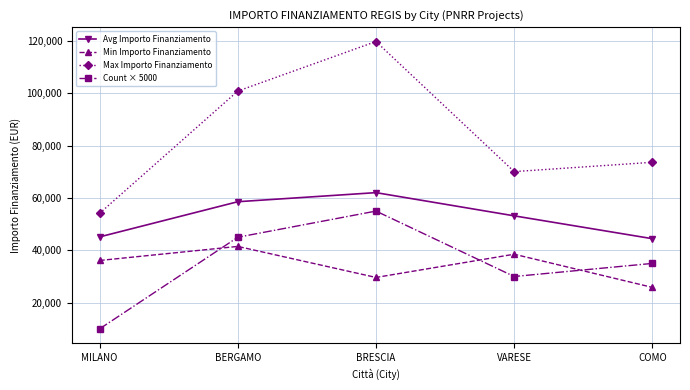

Reading right to left, transcribe all the data shown in this chart.

Avg Importo Finanziamento: 44448.1	53178.4	62045.7	58575.1	45134.3
Min Importo Finanziamento: 25842.4	38513.5	29640.7	41496.0	36123.8
Max Importo Finanziamento: 73636.1	70077.9	119783.4	100847.1	54144.9
Count × 5000: 35000.0	30000.0	55000.0	45000.0	10000.0